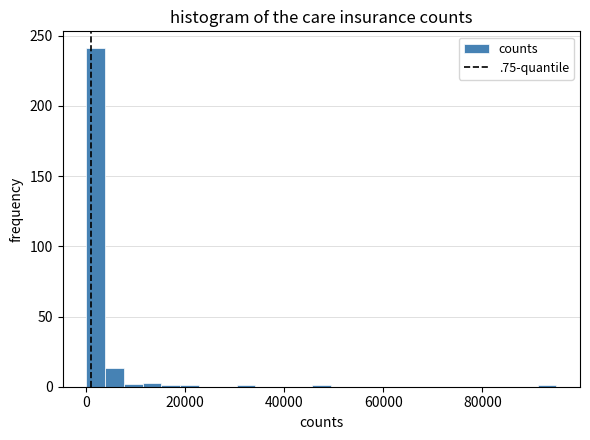

Read against the x-axis, roughly where is the centre of the tallest bar?

2000